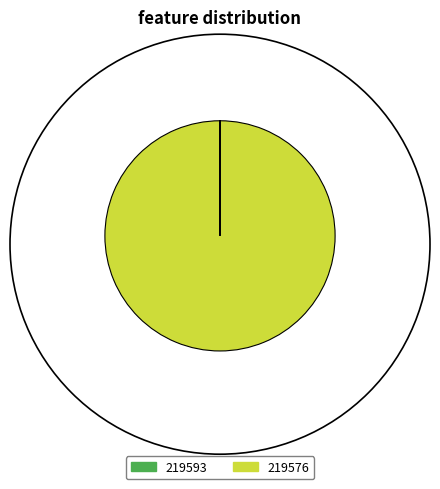

Which slice is the largest?

219576